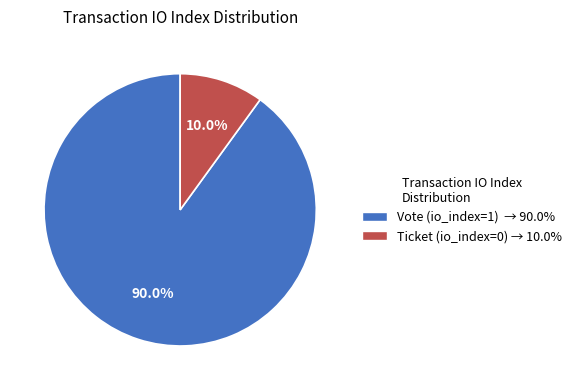

Do Ticket (io_index=0) and Vote (io_index=1) together represent more than half of the pie?

Yes